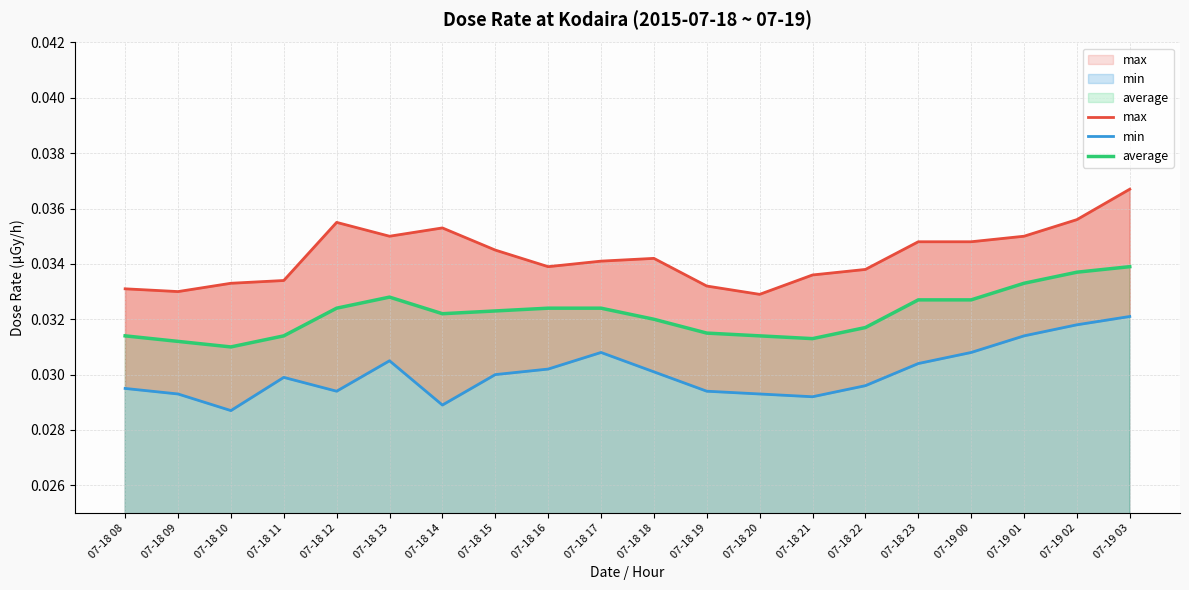

Reading left to right, what are all the values shown in this chart?

max: 07-18 08=0.0	07-18 09=0.0	07-18 10=0.0	07-18 11=0.0	07-18 12=0.0	07-18 13=0.0	07-18 14=0.0	07-18 15=0.0	07-18 16=0.0	07-18 17=0.0	07-18 18=0.0	07-18 19=0.0	07-18 20=0.0	07-18 21=0.0	07-18 22=0.0	07-18 23=0.0	07-19 00=0.0	07-19 01=0.0	07-19 02=0.0	07-19 03=0.0
min: 07-18 08=0.0	07-18 09=0.0	07-18 10=0.0	07-18 11=0.0	07-18 12=0.0	07-18 13=0.0	07-18 14=0.0	07-18 15=0.0	07-18 16=0.0	07-18 17=0.0	07-18 18=0.0	07-18 19=0.0	07-18 20=0.0	07-18 21=0.0	07-18 22=0.0	07-18 23=0.0	07-19 00=0.0	07-19 01=0.0	07-19 02=0.0	07-19 03=0.0
average: 07-18 08=0.0	07-18 09=0.0	07-18 10=0.0	07-18 11=0.0	07-18 12=0.0	07-18 13=0.0	07-18 14=0.0	07-18 15=0.0	07-18 16=0.0	07-18 17=0.0	07-18 18=0.0	07-18 19=0.0	07-18 20=0.0	07-18 21=0.0	07-18 22=0.0	07-18 23=0.0	07-19 00=0.0	07-19 01=0.0	07-19 02=0.0	07-19 03=0.0